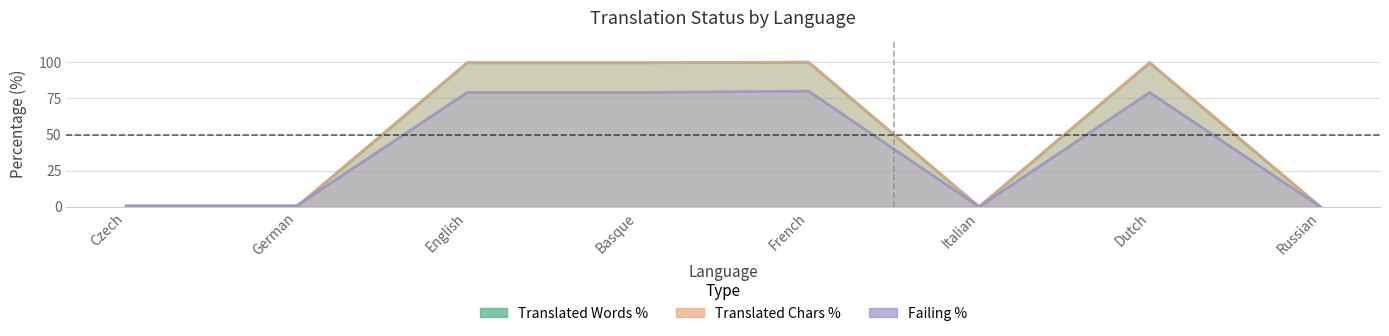

In translated_chars_percent, how many points are lower than both neighbors (excluding endpoints)?

1